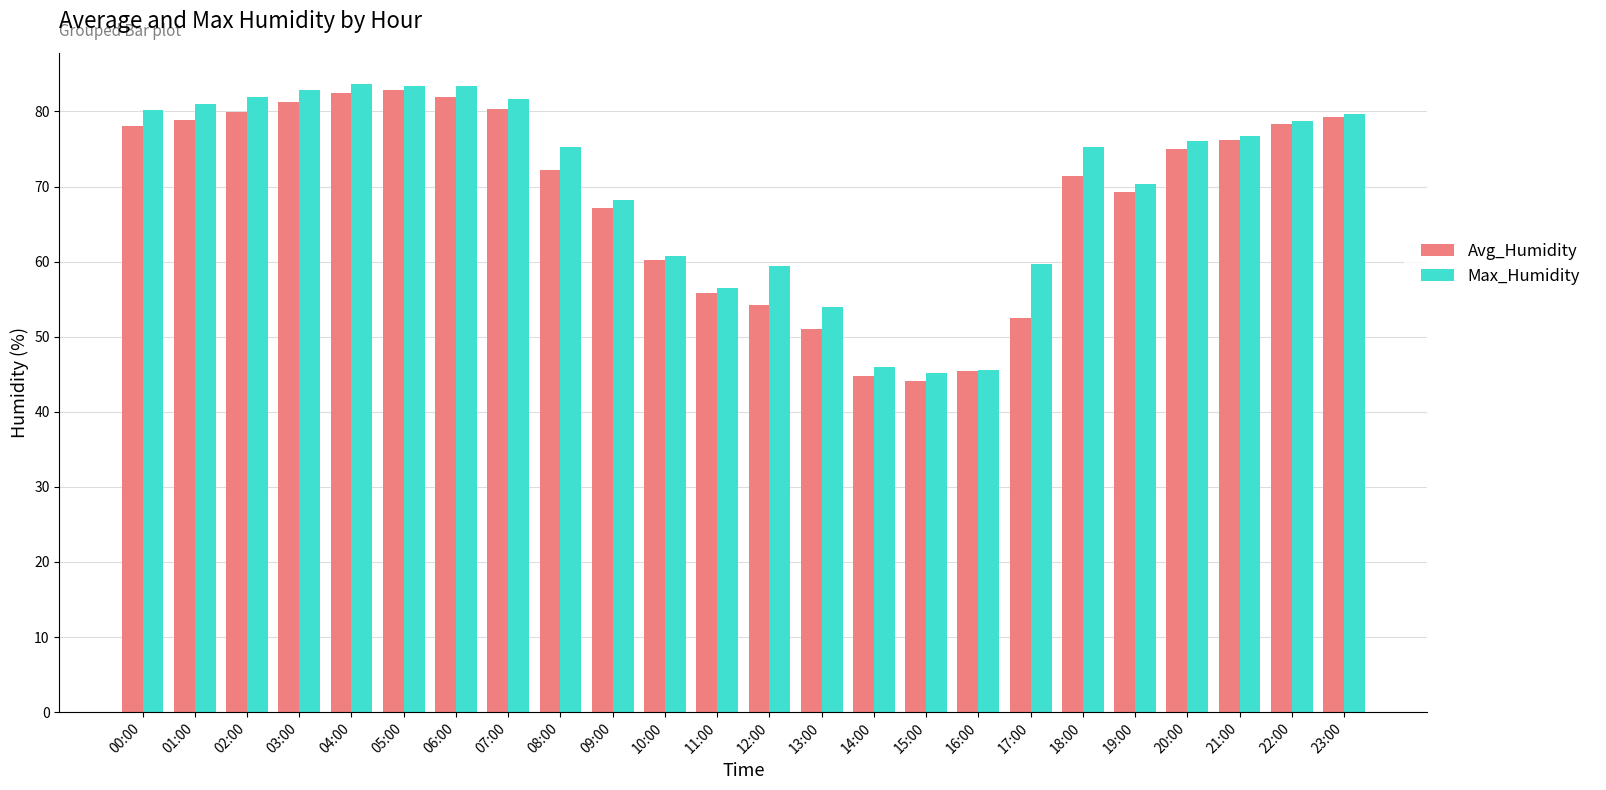

What are all the series names shown in the legend?

Avg_Humidity, Max_Humidity